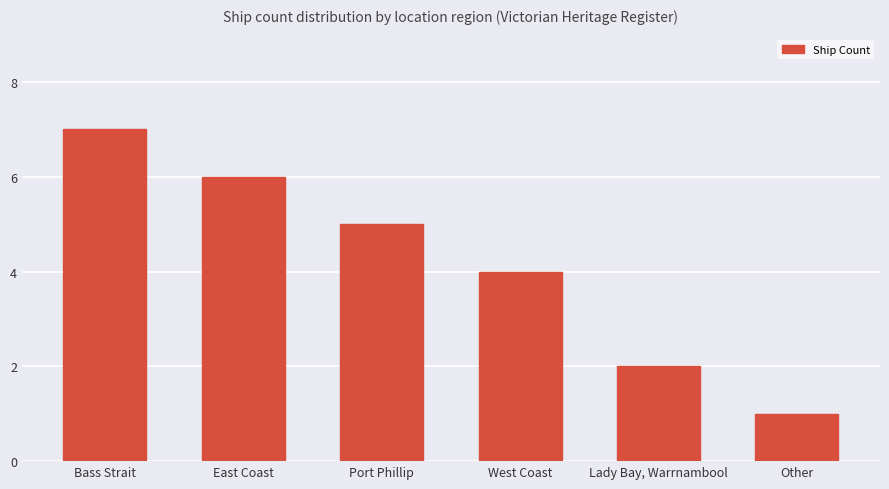

What is the label of the 5th bar from the left?

Lady Bay, Warrnambool